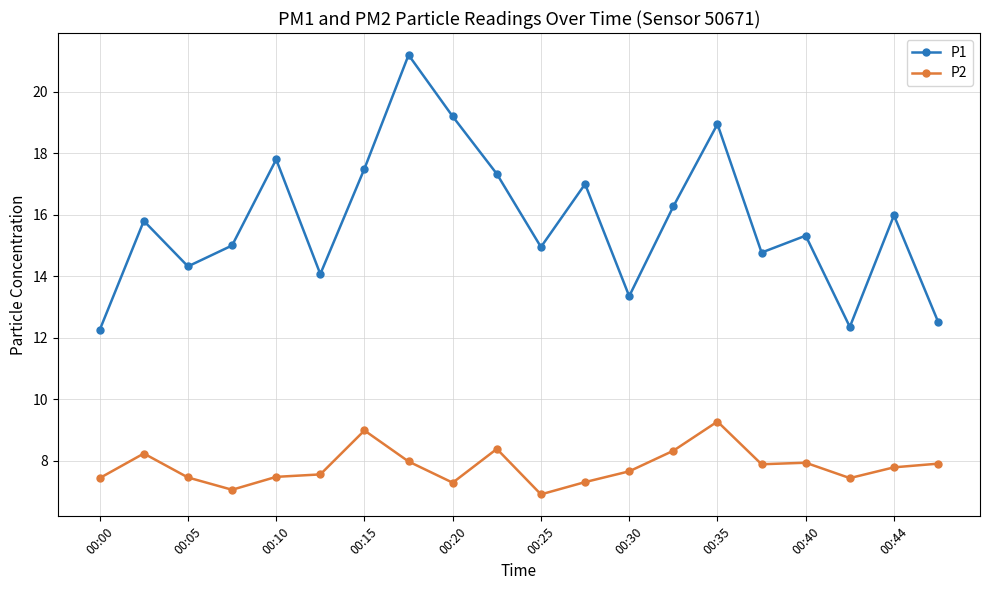

Which series has the widest spread of values?

P1